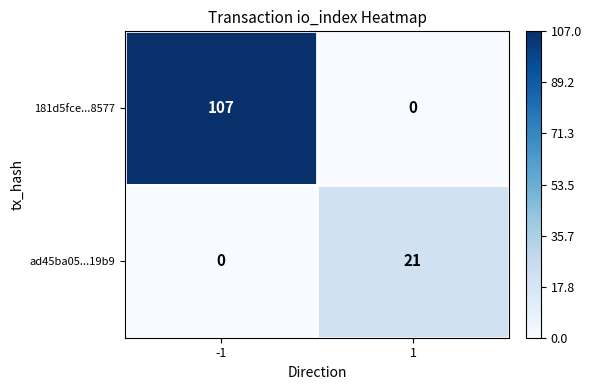

List the series in order of their peak value, highest first.

181d5fce...8577, ad45ba05...19b9